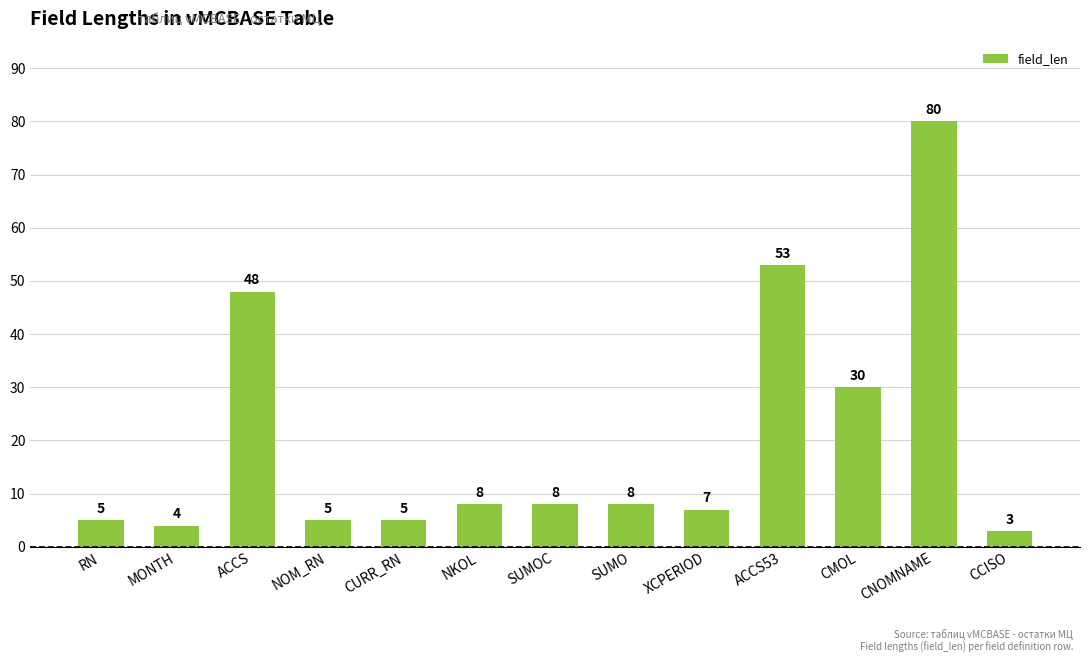

What is the difference between the maximum and minimum values?

77